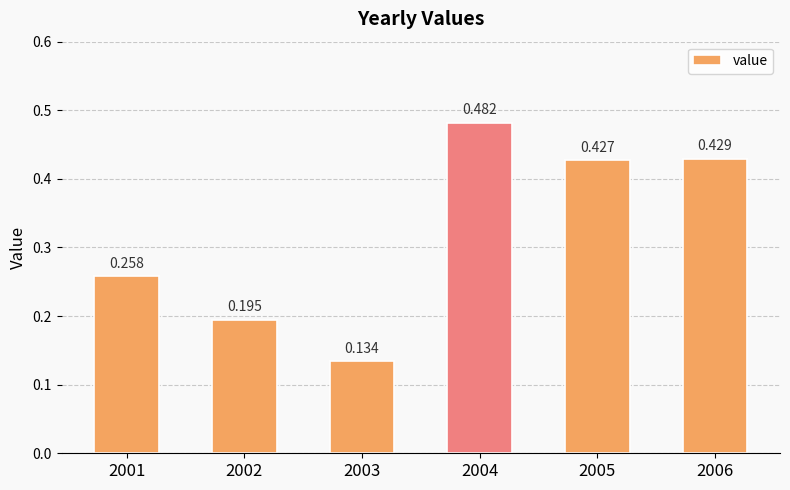

What is the minimum value shown in the chart?

0.1